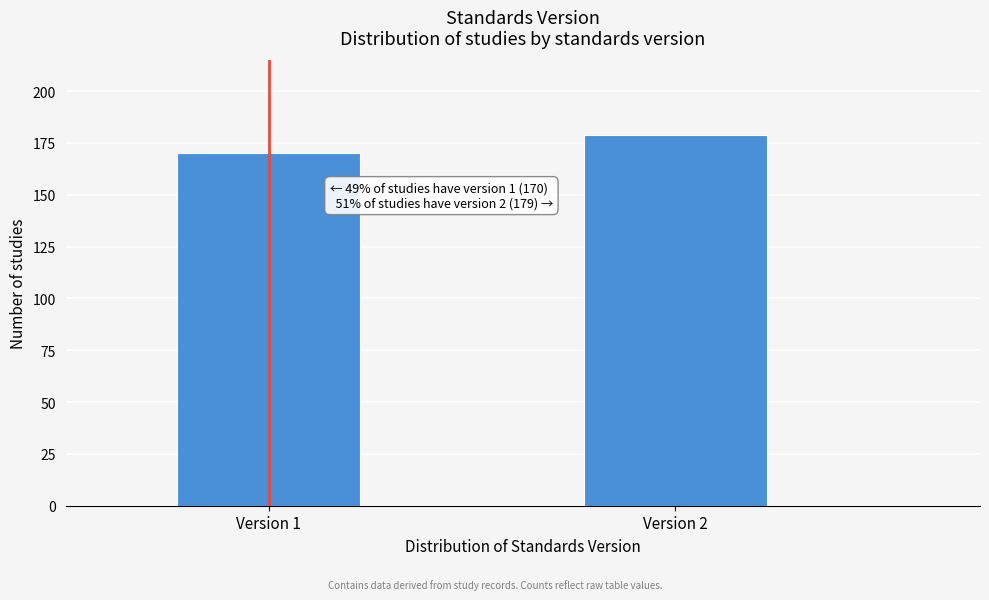

Reading right to left, list all the values displayed in this chart.

179	170